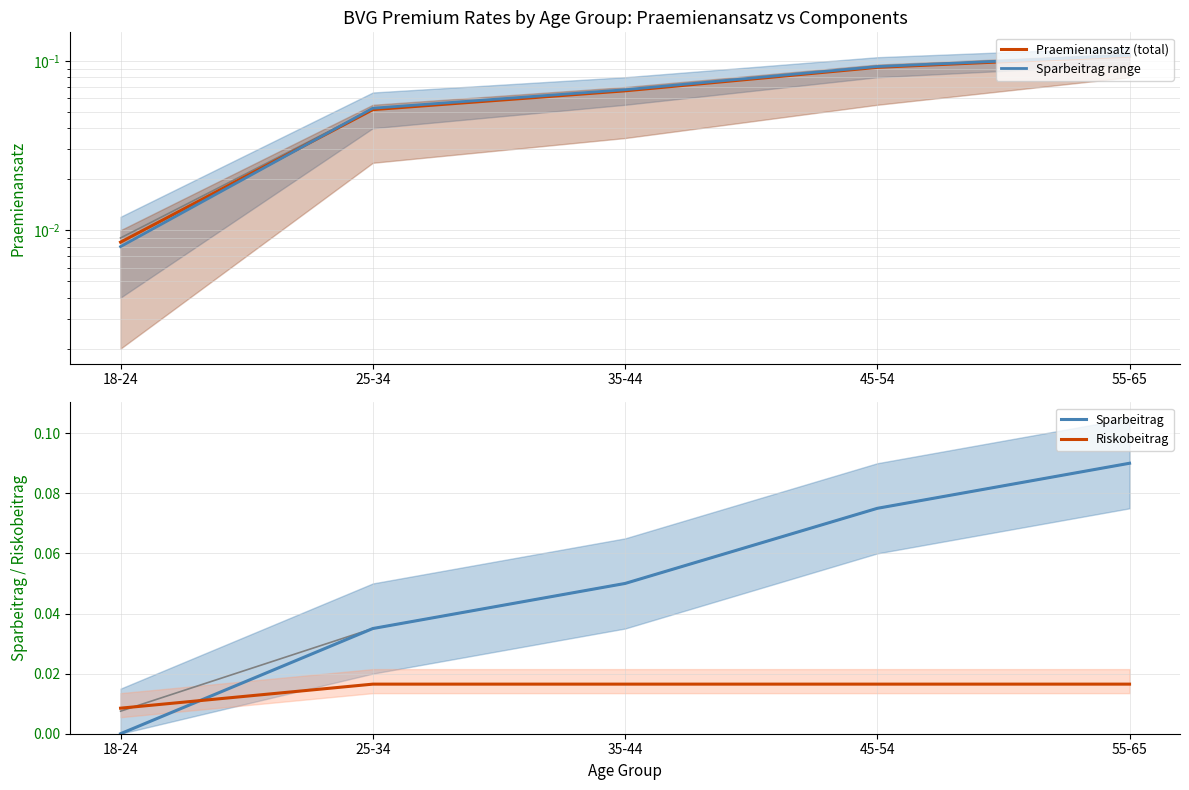

What is the average value of the Sparbeitrag series?

0.1